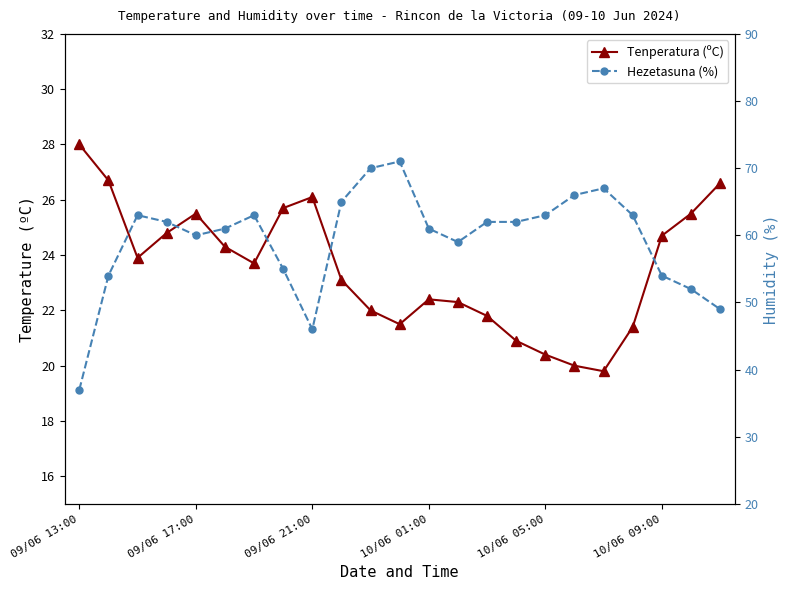

How many distinct data groups are displayed?

2